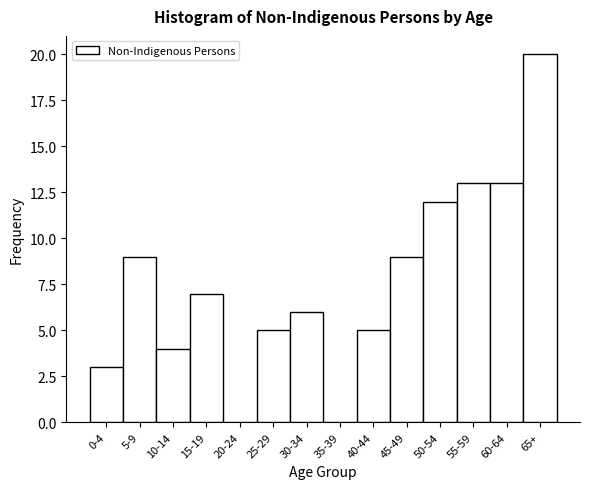

Reading left to right, list all the values displayed in this chart.

0-4=3	5-9=9	10-14=4	15-19=7	20-24=0	25-29=5	30-34=6	35-39=0	40-44=5	45-49=9	50-54=12	55-59=13	60-64=13	65+=20